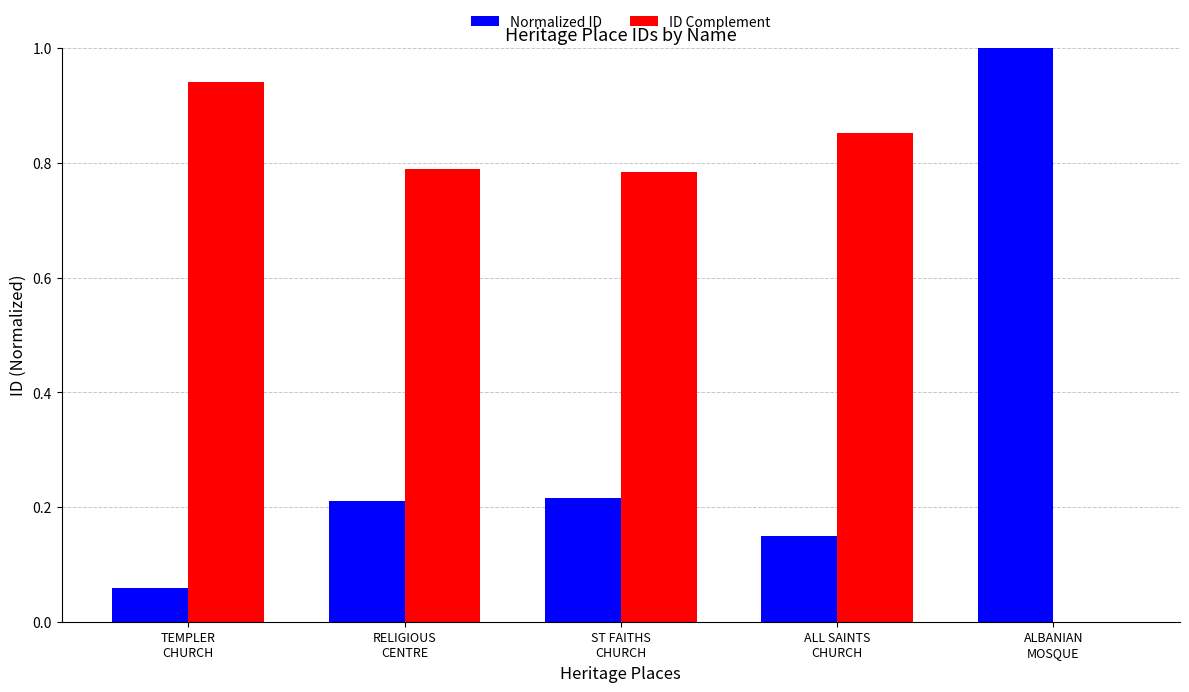

What is the sum of all ID Complement values?

3.4